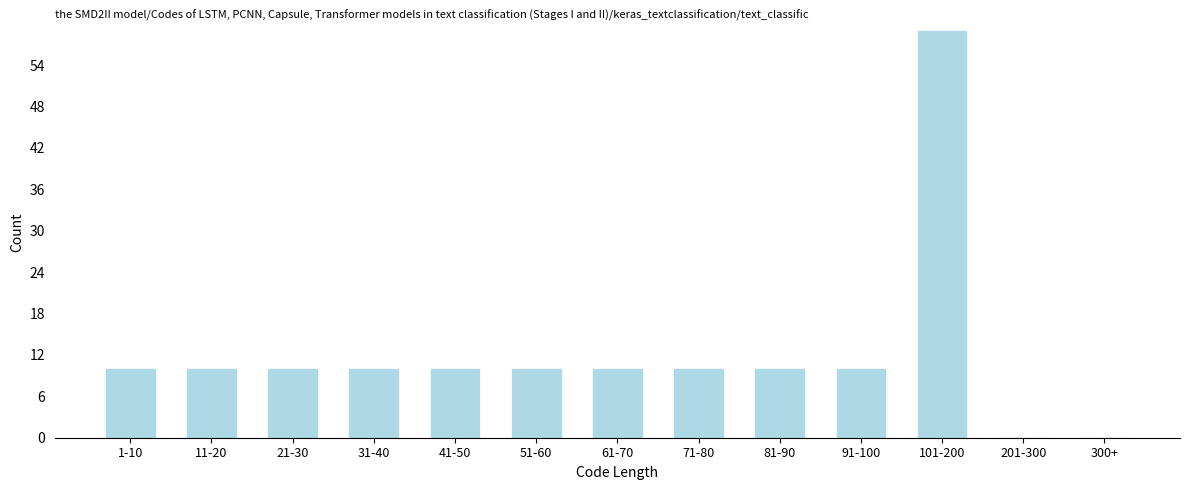

Reading left to right, what are all the values shown in this chart?

1-10=10	11-20=10	21-30=10	31-40=10	41-50=10	51-60=10	61-70=10	71-80=10	81-90=10	91-100=10	101-200=59	201-300=0	300+=0